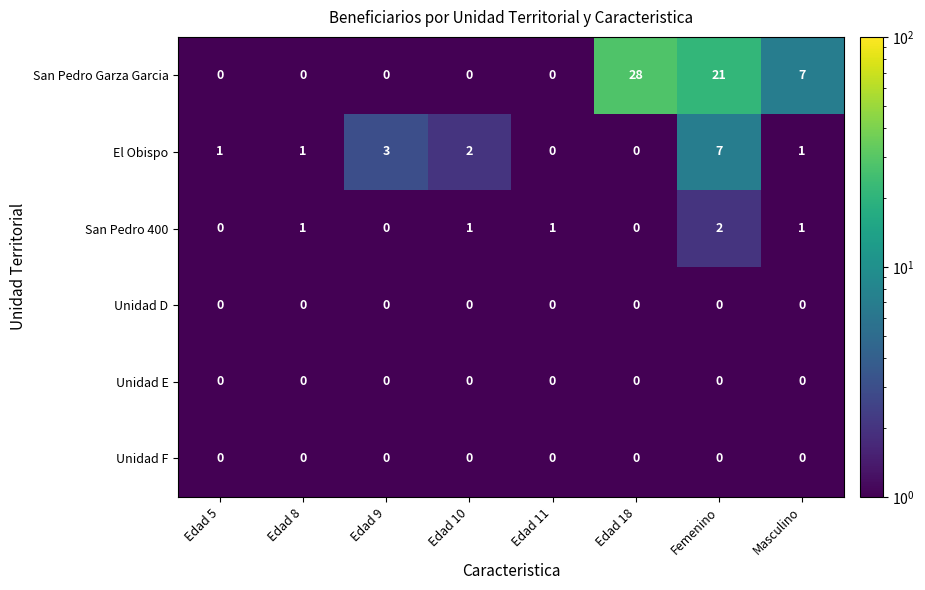

How many El Obispo values are between 1 and 3?

5